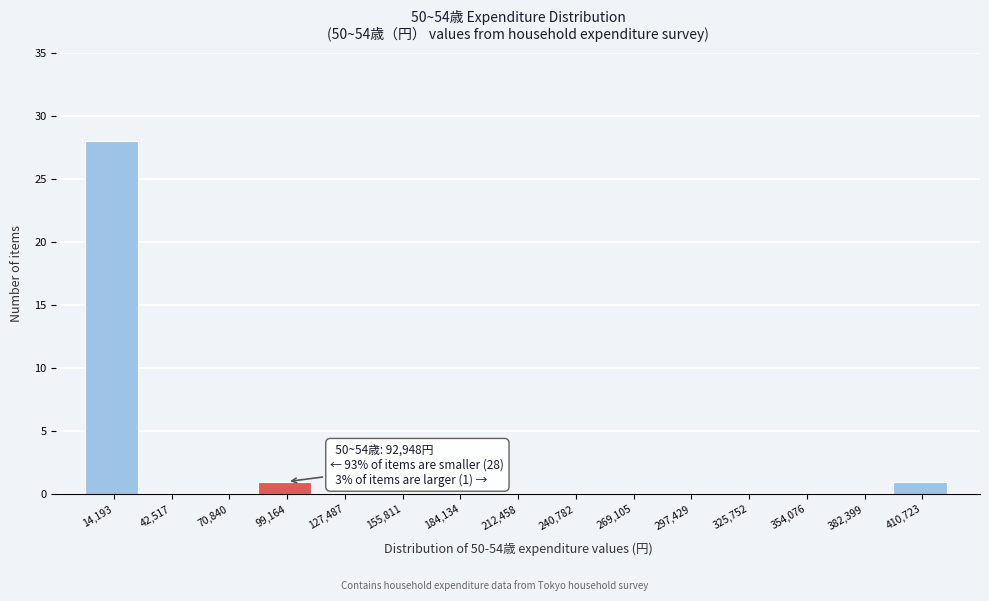

Which range on the x-axis has the tallest bar?

0 to 30000